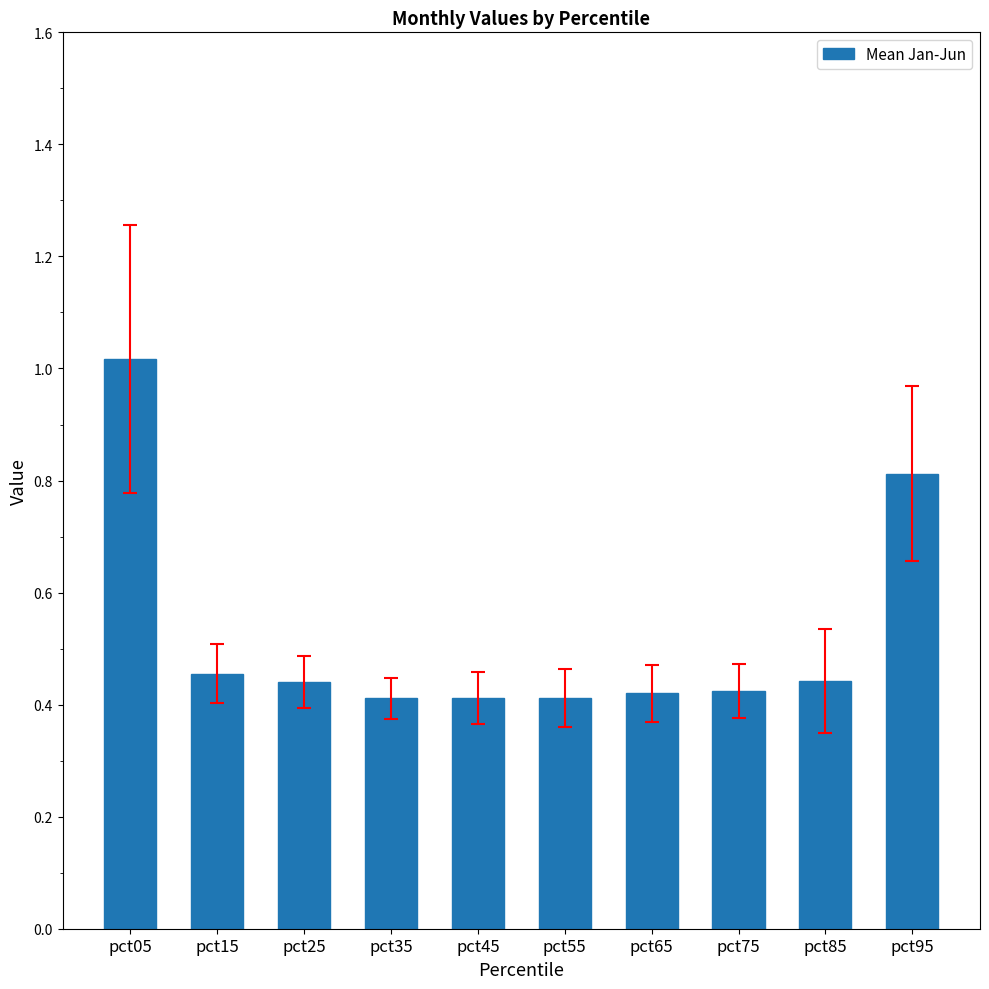

The value at pct65 is 0.6. True or false?

False